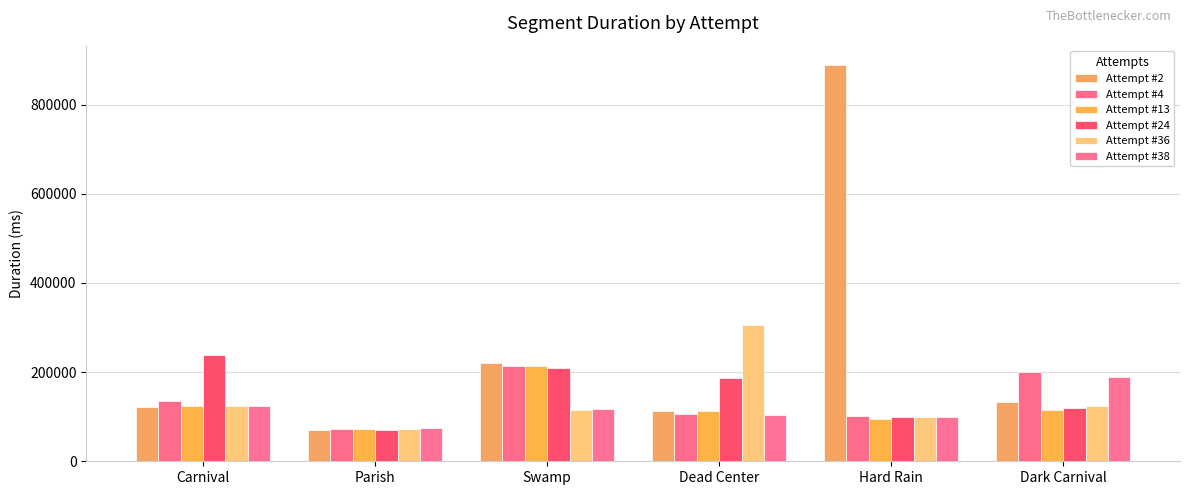

What position from the right is Carnival?

6